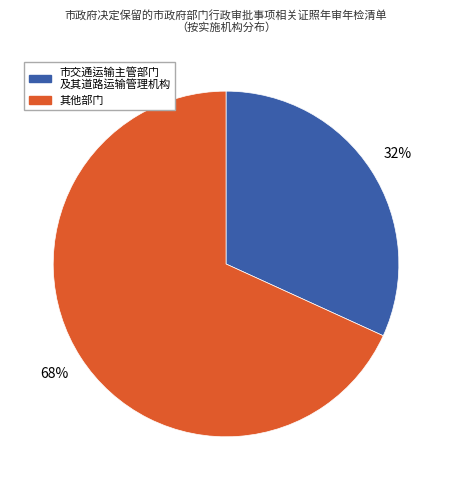

Does any single category account for the majority?

Yes